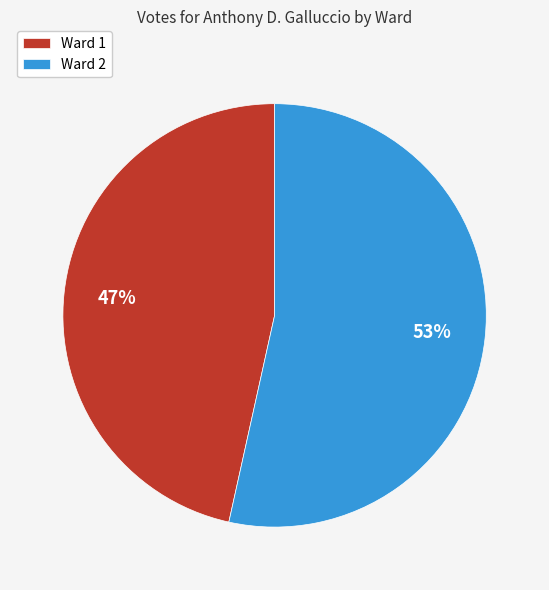

What percentage is the Ward 1 slice, to the nearest percent?

47%